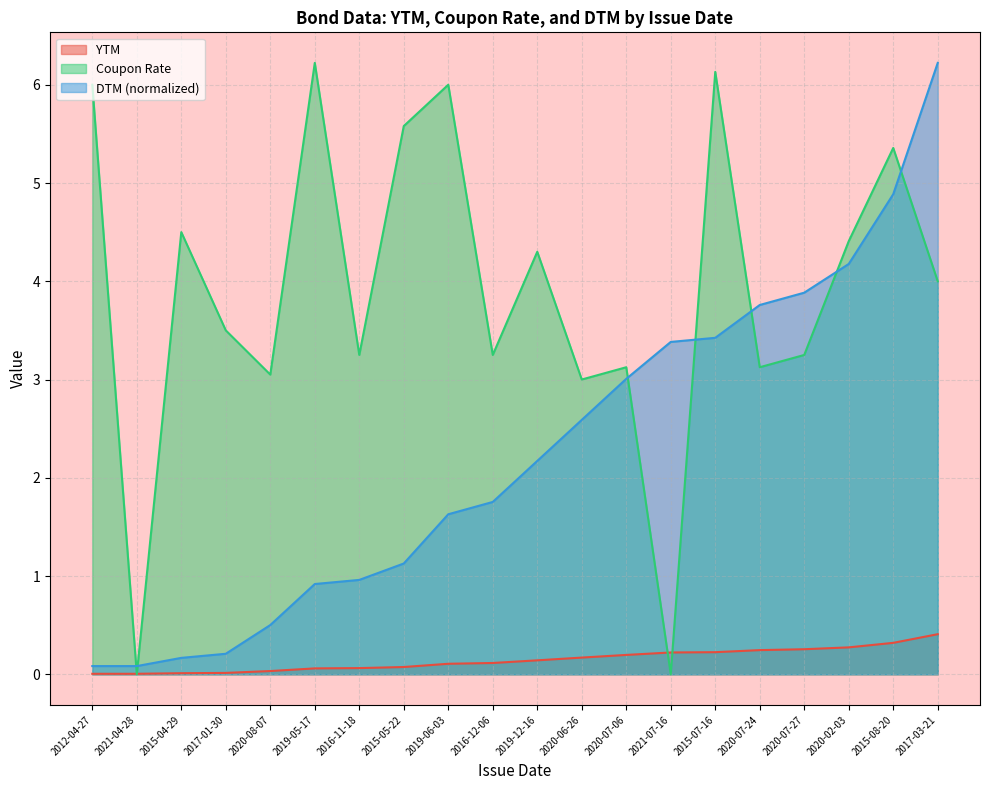

How many values in the Coupon Rate series are below 4?

10